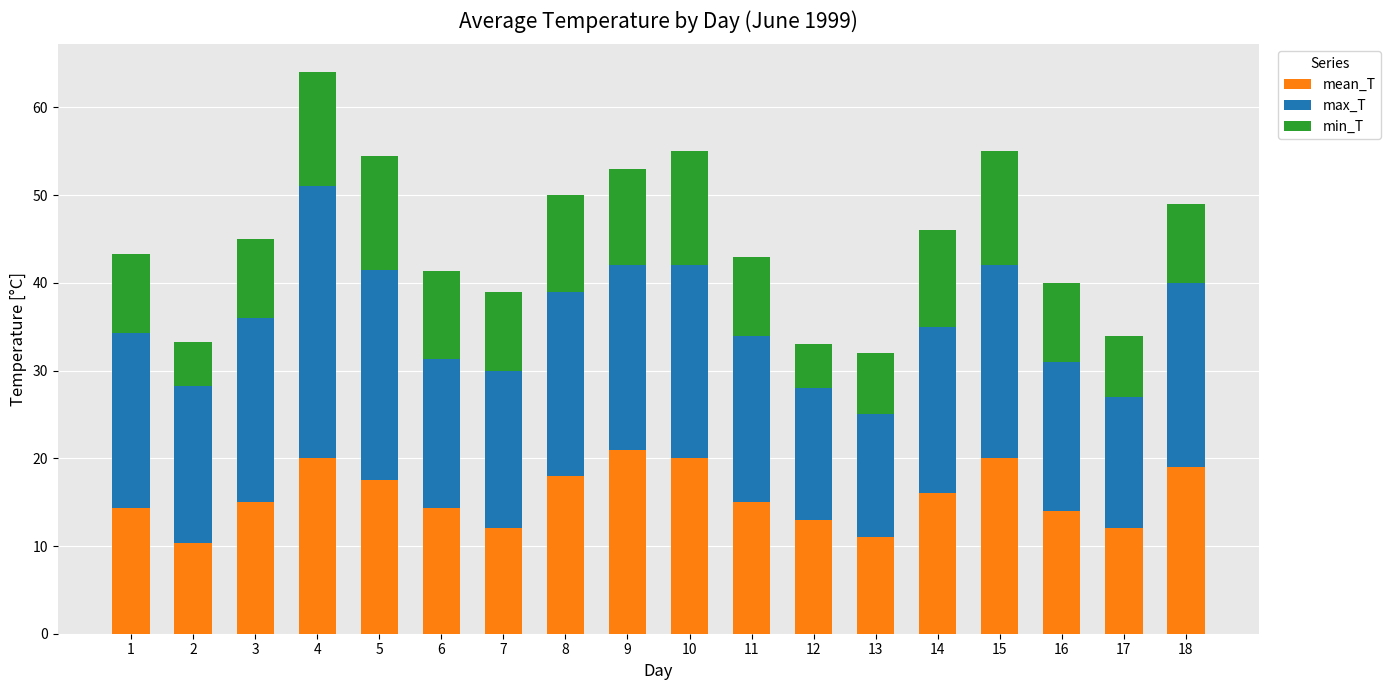

What is the highest value of the mean_T series?

21.0